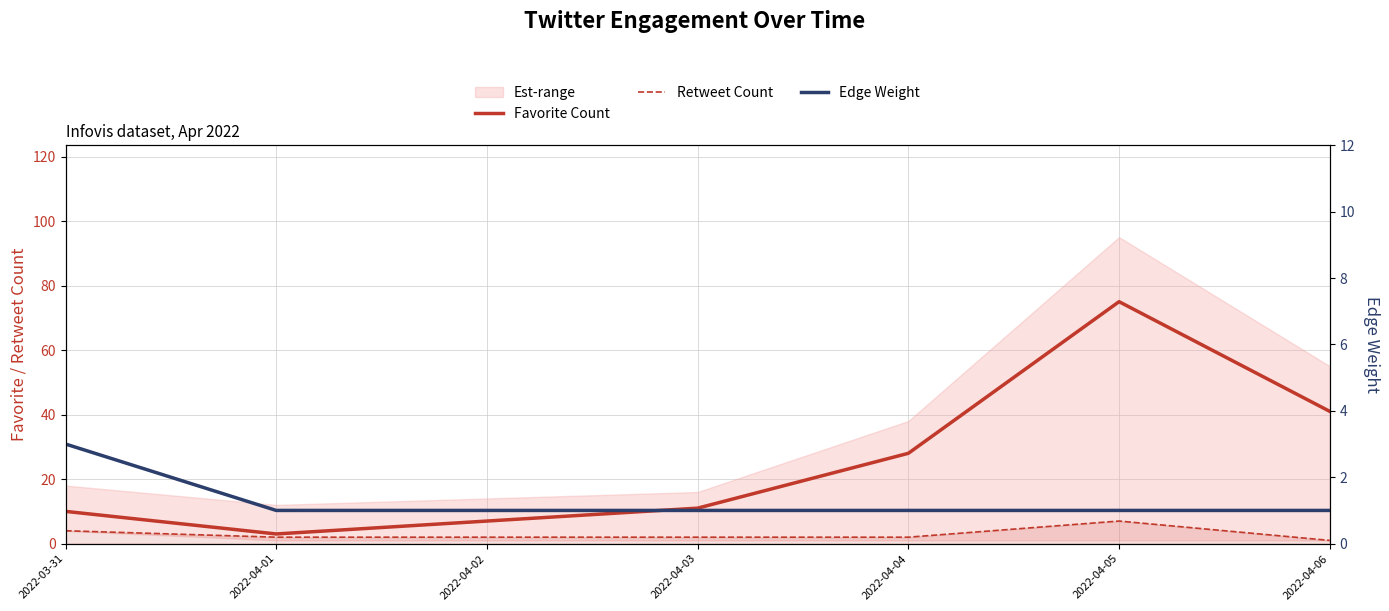

Count the Retweet Count values in the range 2 to 4.

5